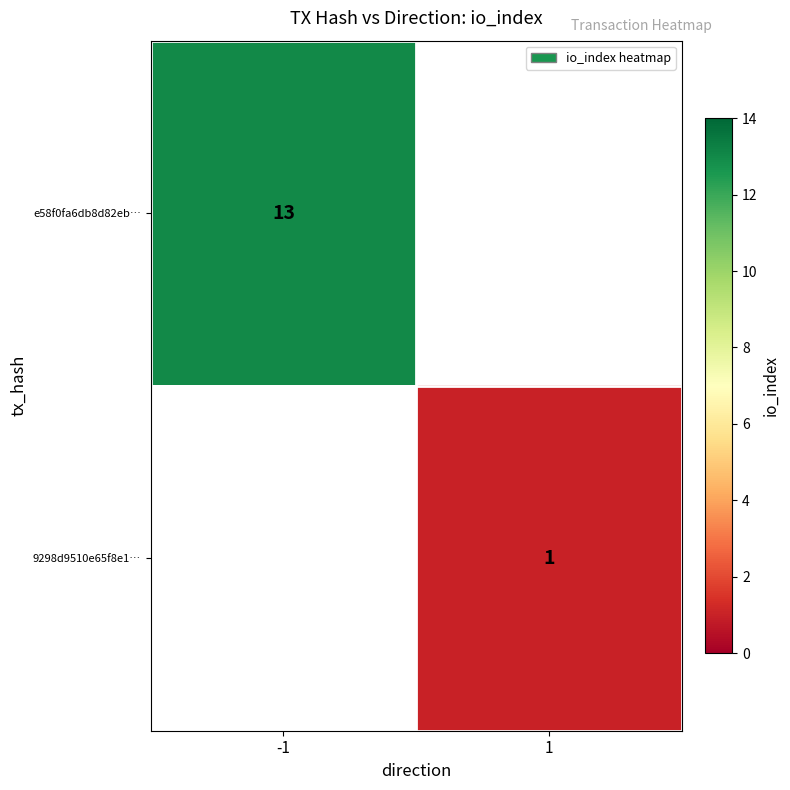

True or false: 9298d9510e65f8e1… has a value of 0.6 at 1.

False